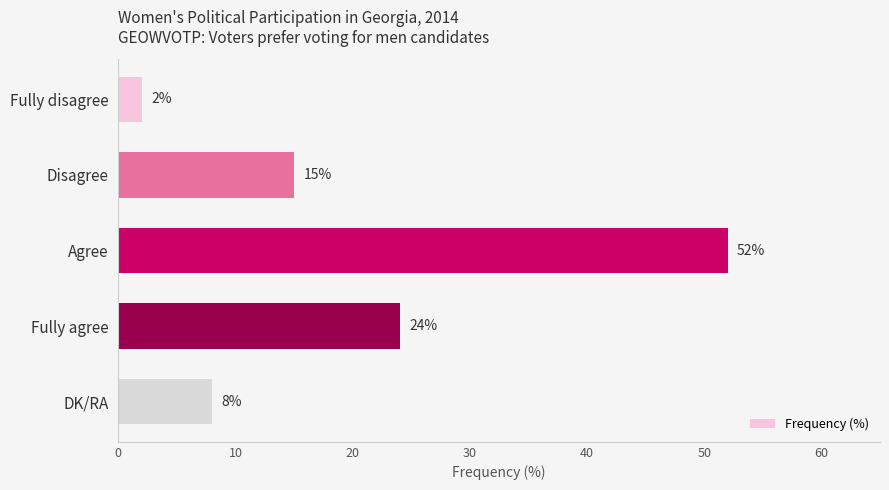

Are the bars grouped side by side (vs. stacked)?

No